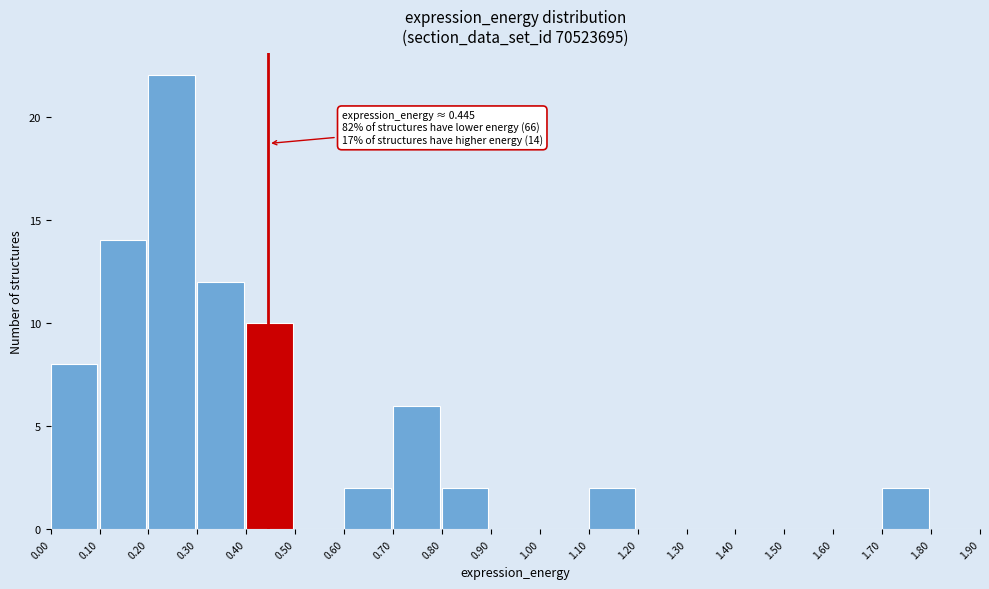

Which range on the x-axis has the tallest bar?

0.20 to 0.30